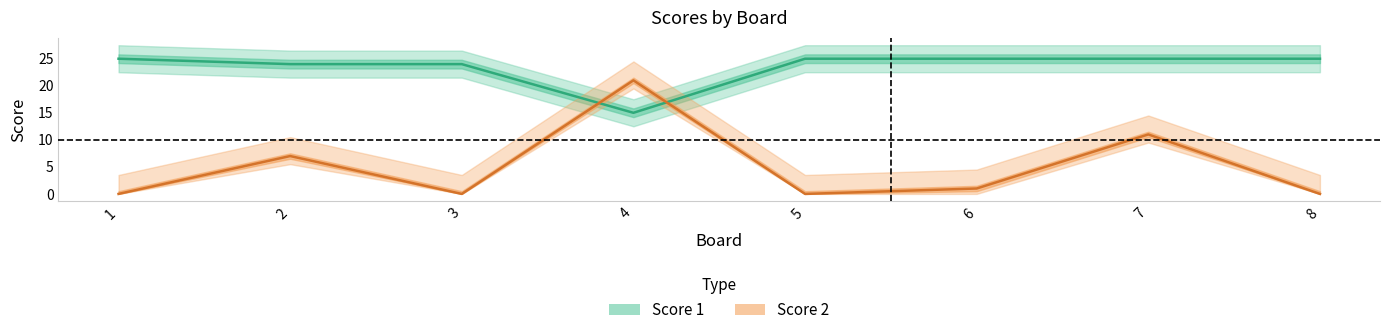

At which label does Score 2 reach its minimum?

1